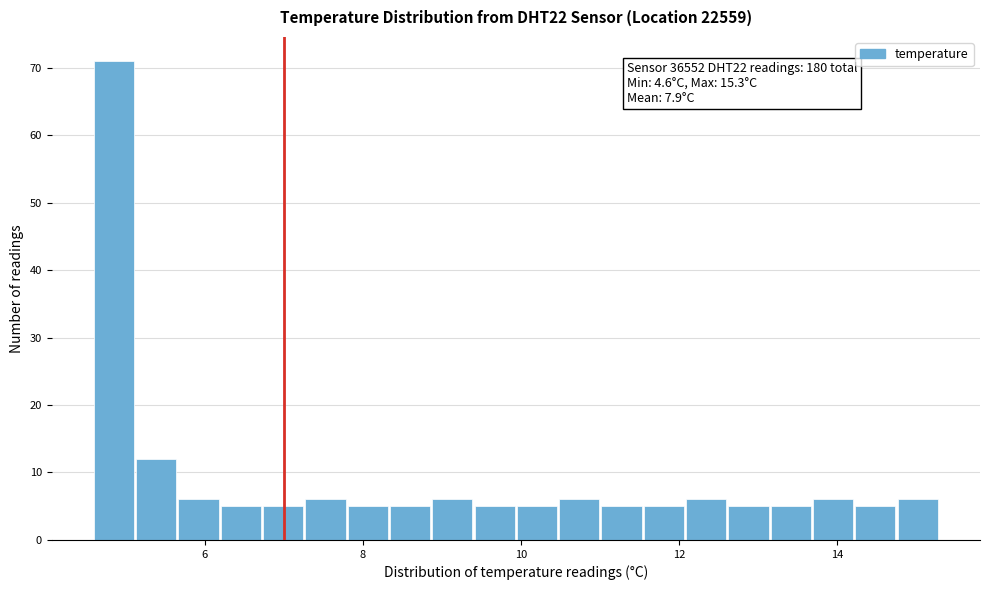

Read against the x-axis, roughly where is the centre of the tallest bar?

4.8